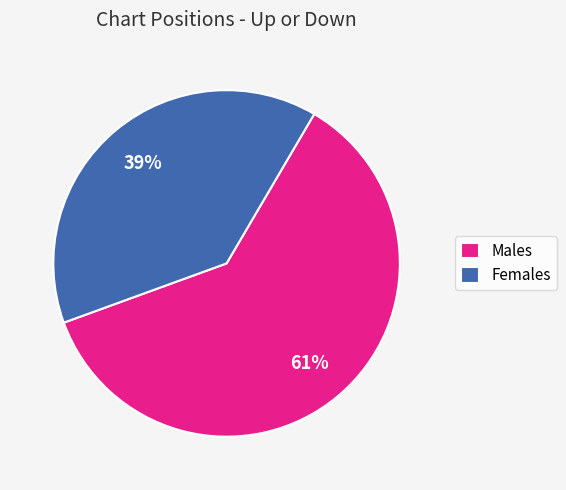

To the nearest percent, what is the difference between the largest and smallest slice percentages?

22%